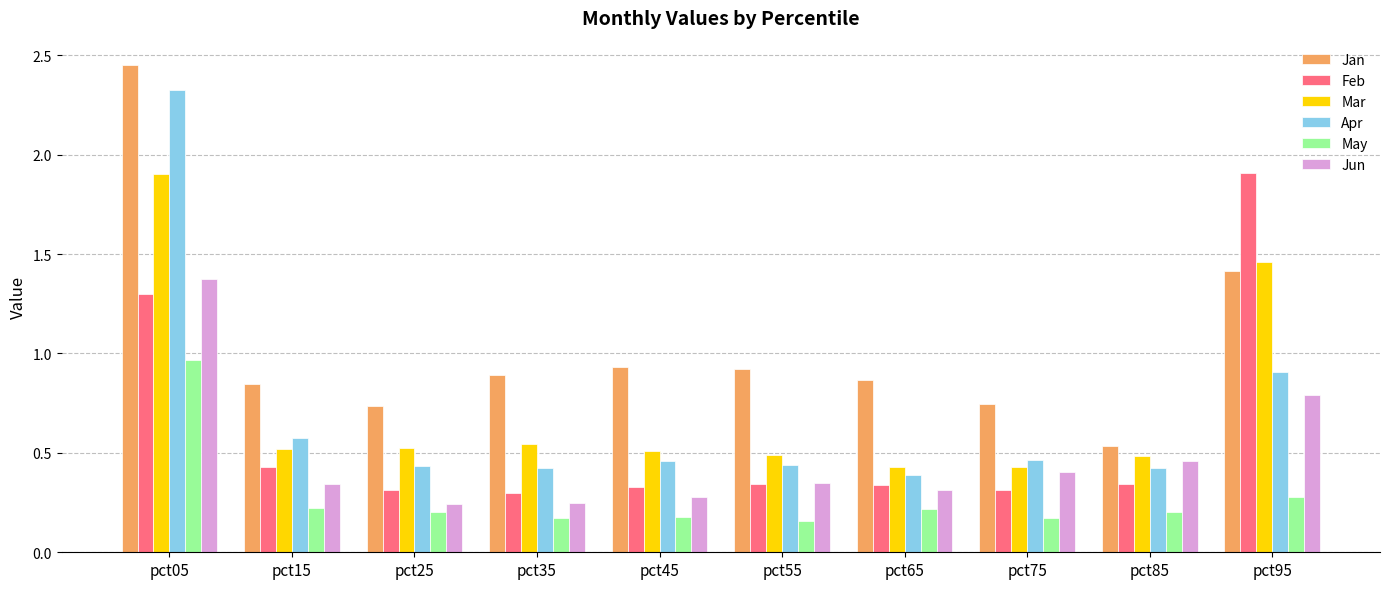

What value does the Jan series have at pct95?

1.4